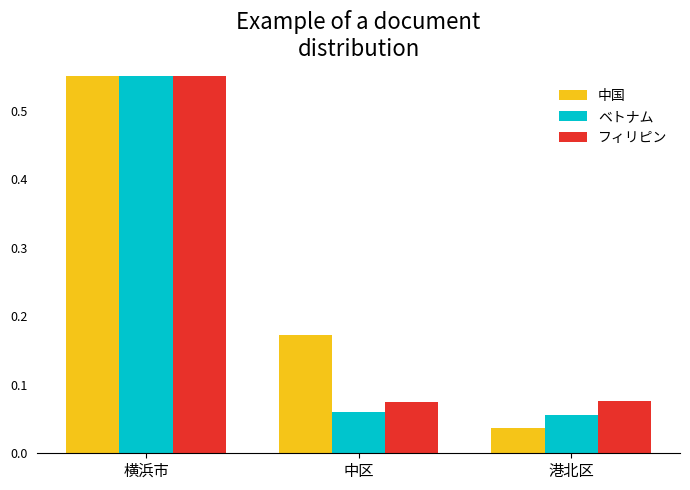

True or false: フィリピン has a value of 0.4 at 横浜市.

False